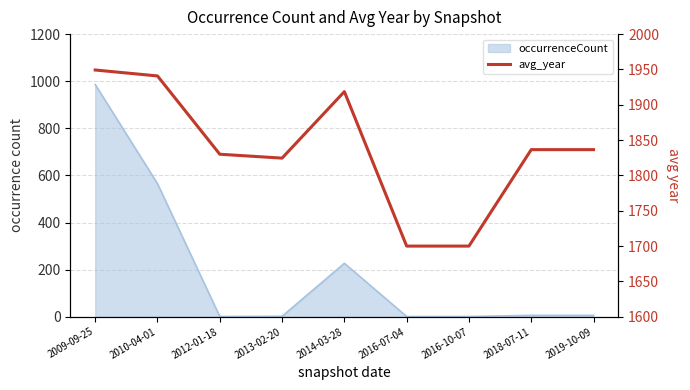

The chart shows a value of 1836.5 at 2018-07-11. True or false?

True